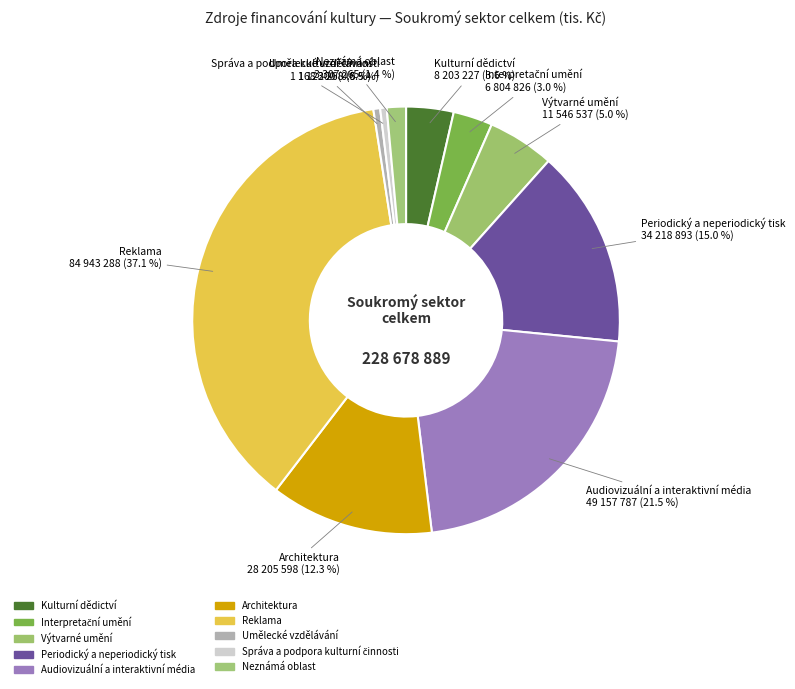

To the nearest percent, what is the combined percentage of Umělecké vzdělávání and Neznámá oblast?

2%